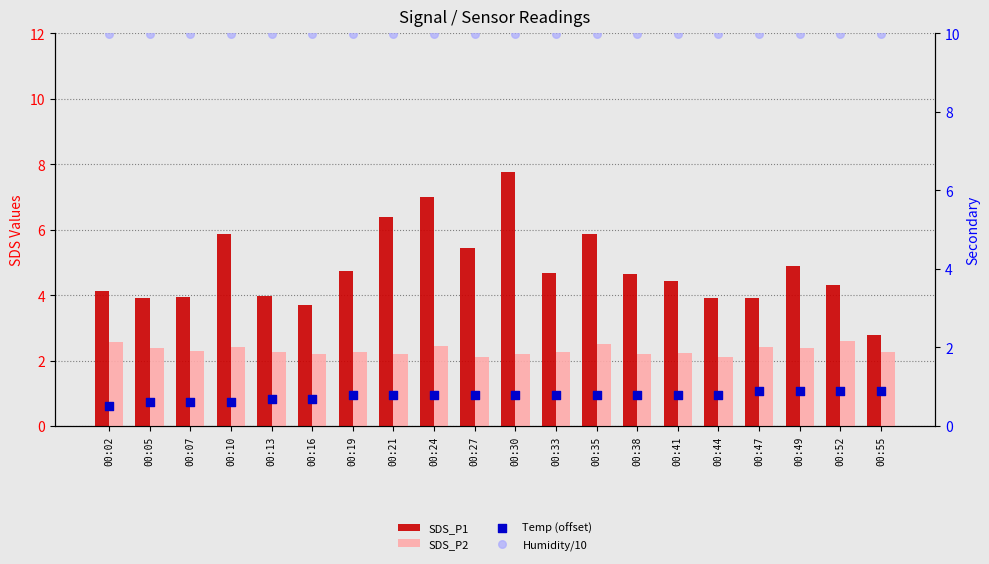

Which series has the largest Y range (max minus min)?

SDS_P1